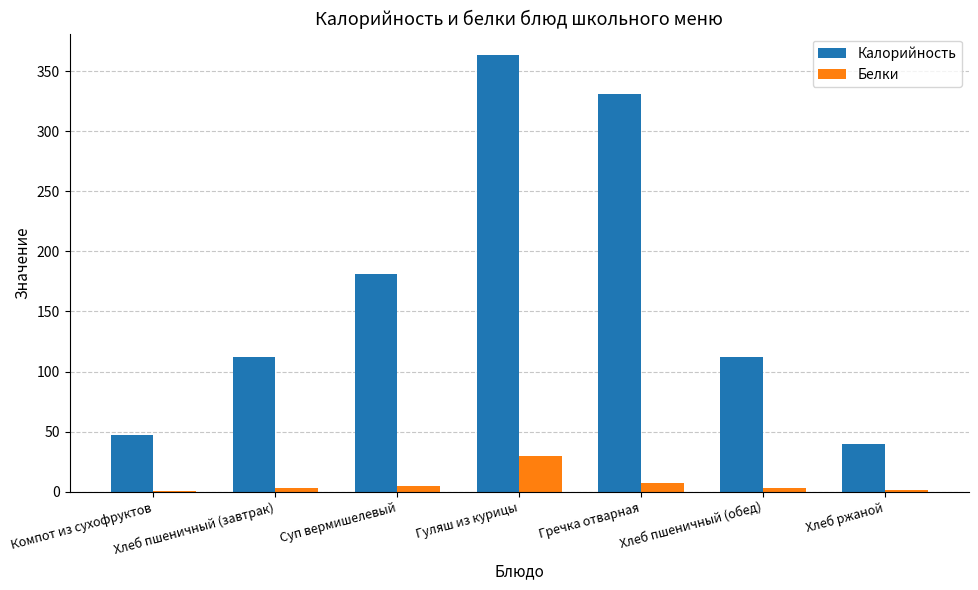

What is the highest value of the Калорийность series?

363.0